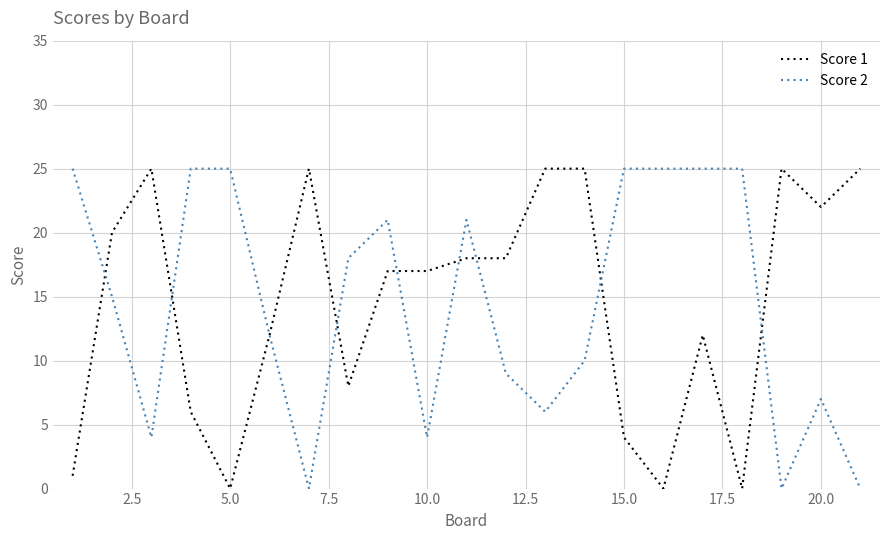

Which series has the largest total across all categories?

Score 1